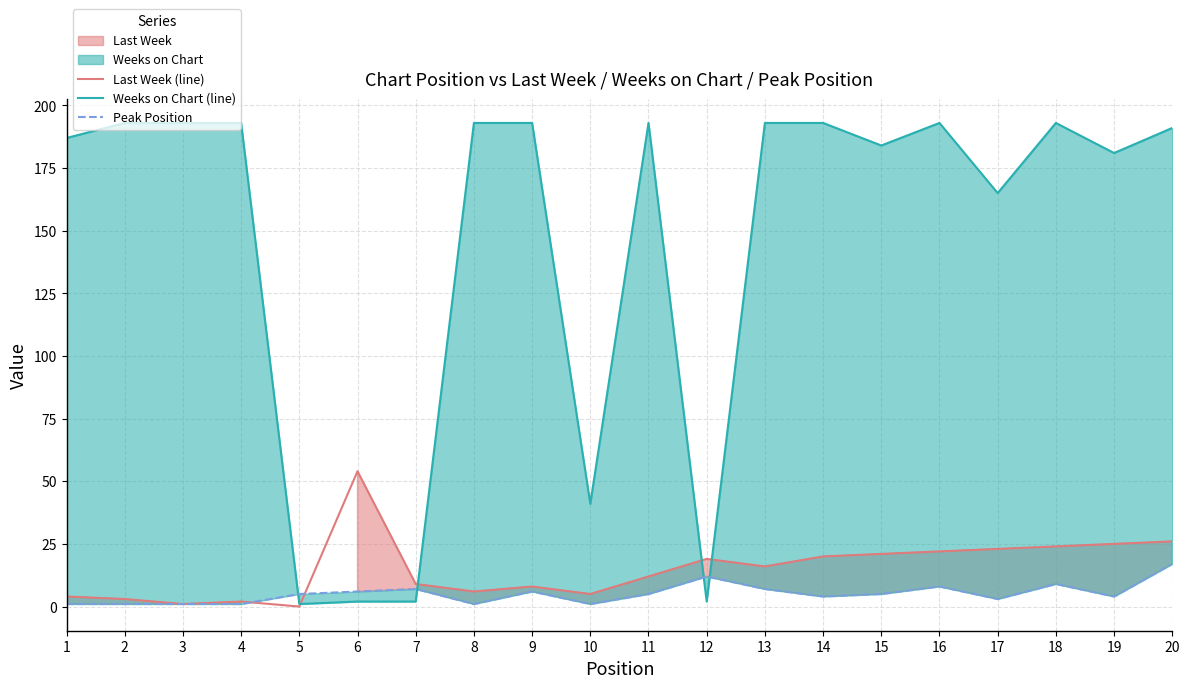

Where is Weeks on Chart (line) nearest to the value 97?

10